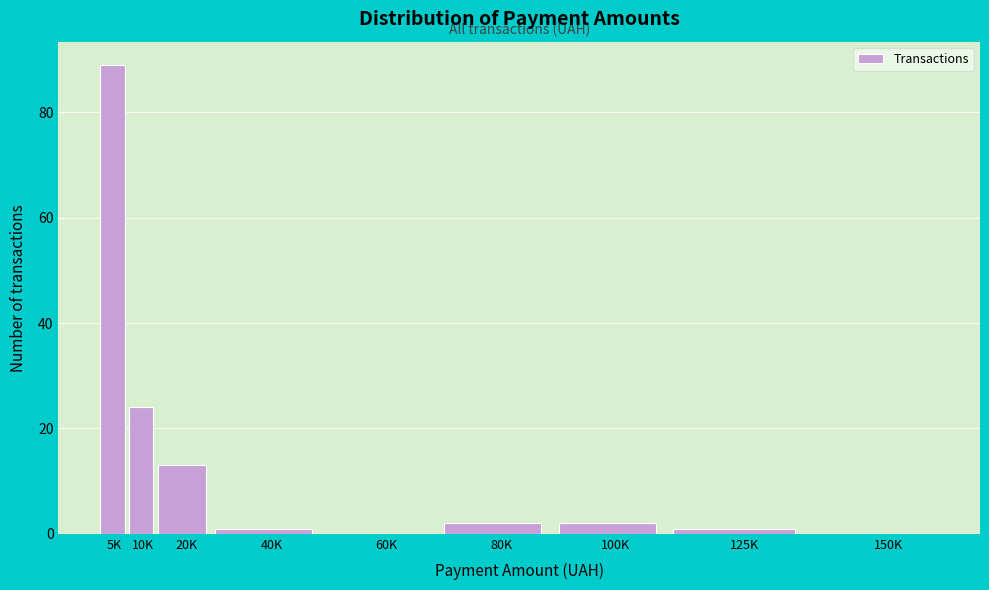

Reading right to left, transcribe all the data shown in this chart.

150K=0	125K=1	100K=2	80K=2	60K=0	40K=1	20K=13	10K=24	5K=89